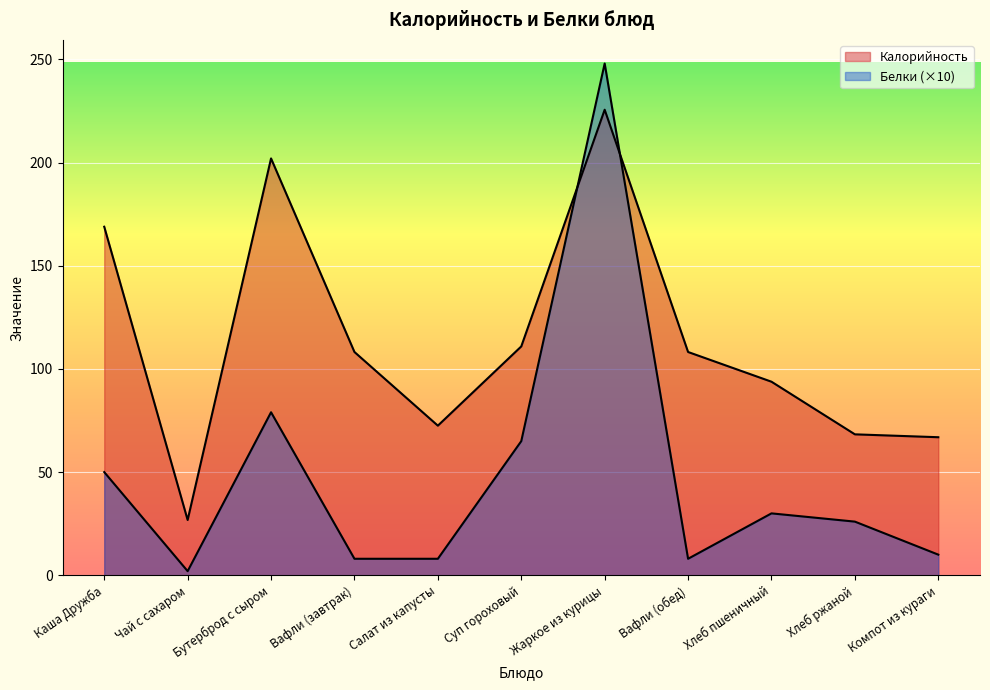

Which series has the largest total across all categories?

Калорийность